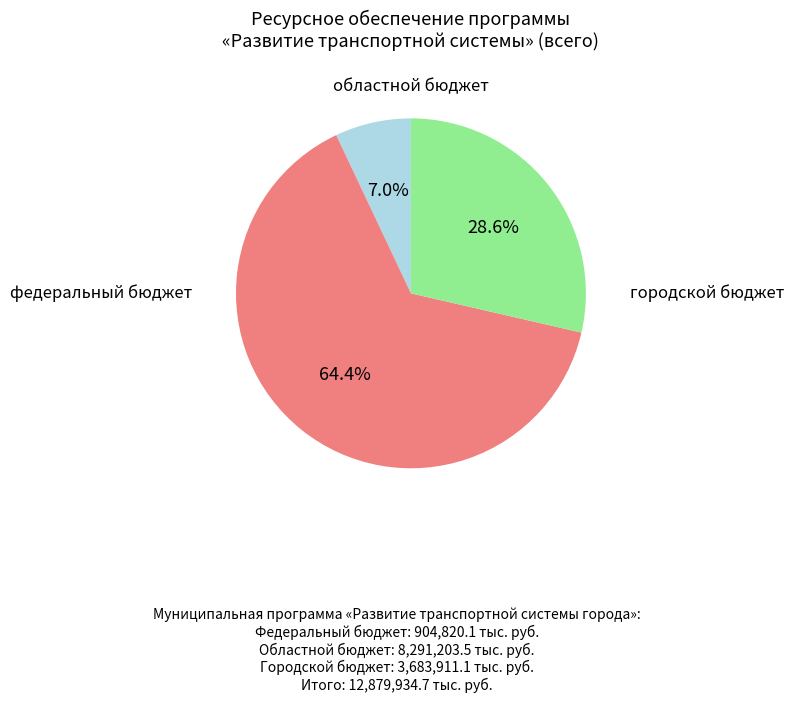

Is there any slice that represents more than half of the pie?

Yes